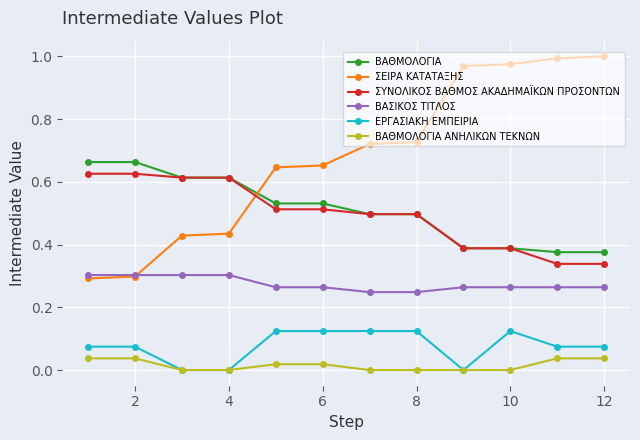

Which series has the largest range (max minus min)?

ΣΕΙΡΑ ΚΑΤΑΤΑΞΗΣ